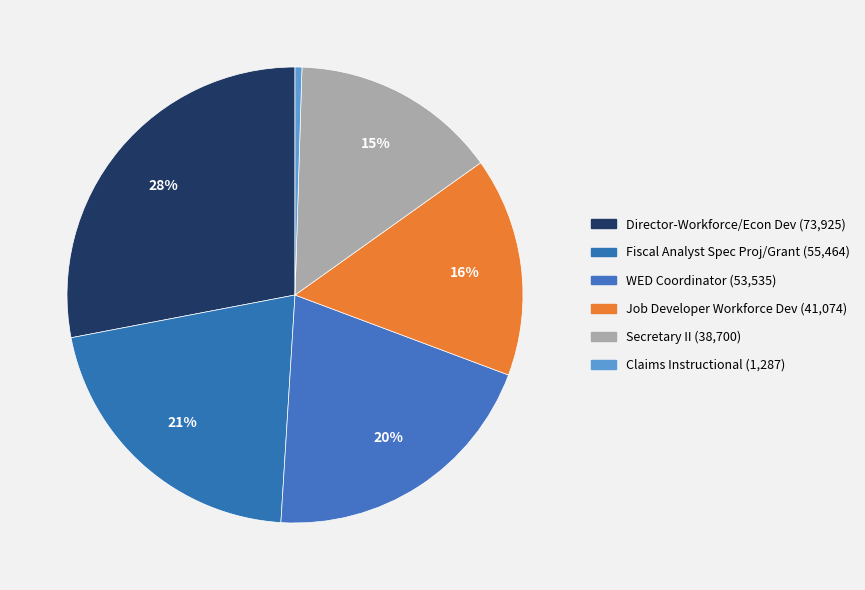

The Job Developer Workforce Dev slice represents 16% of the pie. True or false?

True